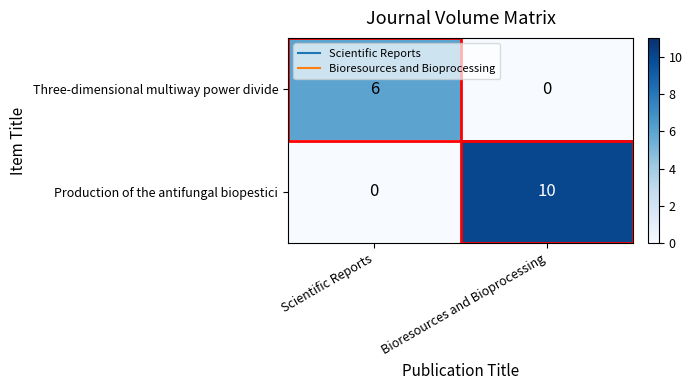

At Bioresources and Bioprocessing, list the series in order from largest to smallest.

Production of the antifungal biopestici, Three-dimensional multiway power divide